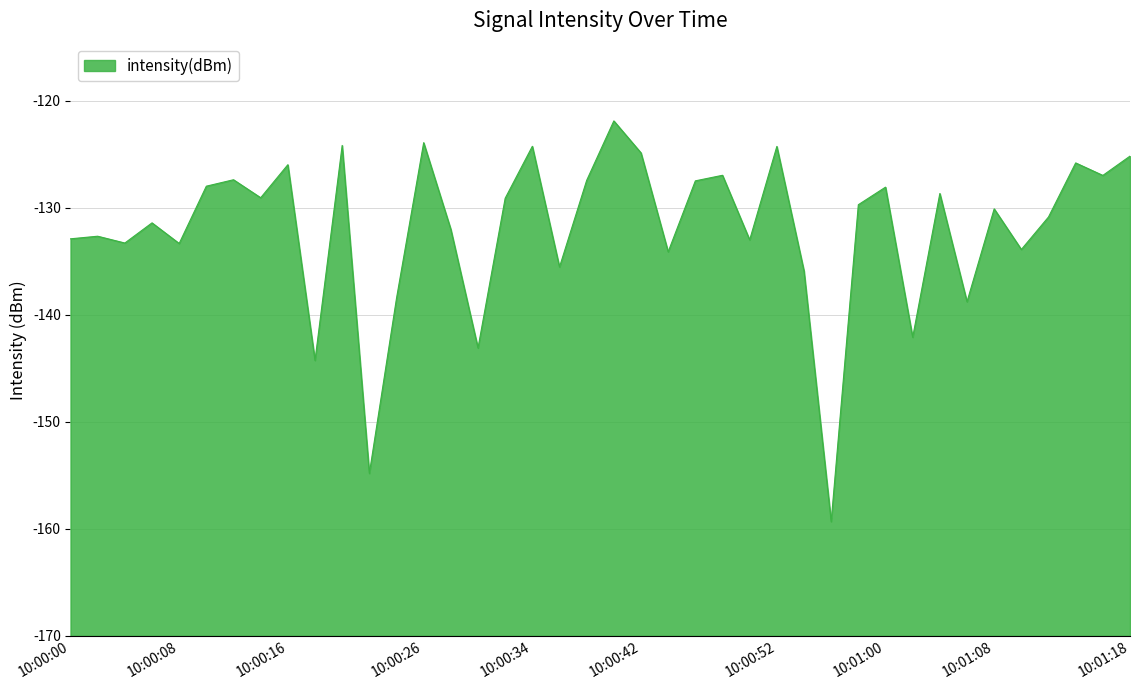

Is this an area chart (filled region under the line)?

Yes